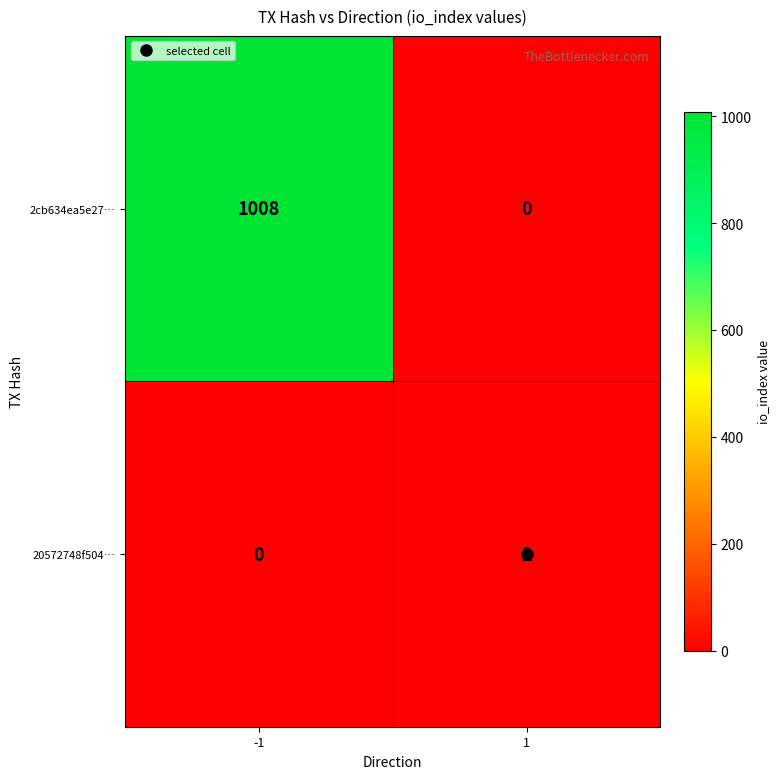

How many positive values does the 2cb634ea5e27… series have?

1